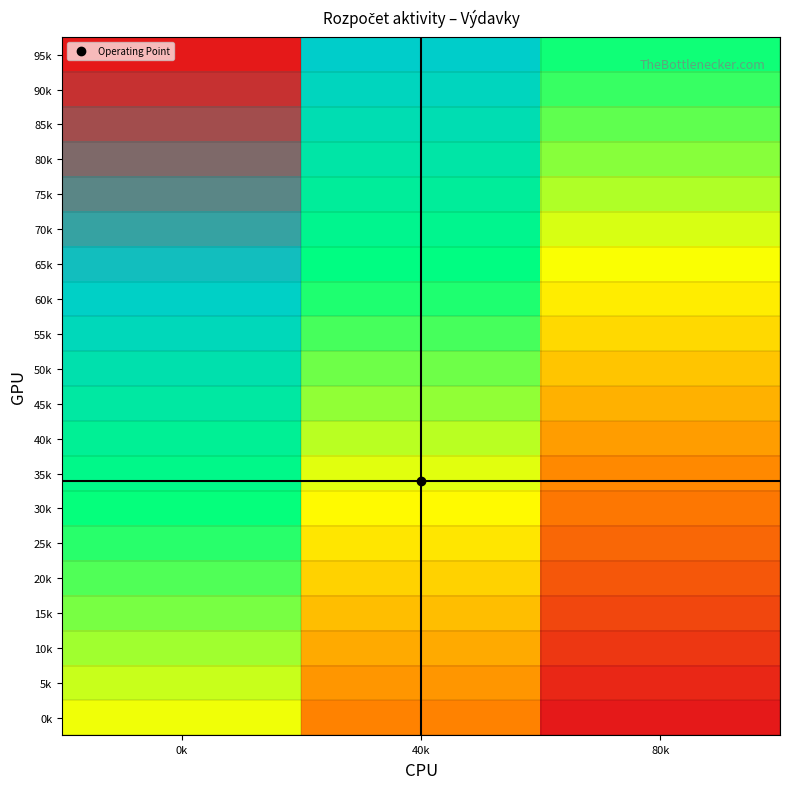

Reading left to right, transcribe all the data shown in this chart.

0k: 0k=0.0	40k=-0.3	80k=-0.7
5k: 0k=0.1	40k=-0.3	80k=-0.6
10k: 0k=0.1	40k=-0.2	80k=-0.6
15k: 0k=0.2	40k=-0.2	80k=-0.5
20k: 0k=0.2	40k=-0.1	80k=-0.5
25k: 0k=0.3	40k=-0.1	80k=-0.4
30k: 0k=0.3	40k=-0.0	80k=-0.4
35k: 0k=0.4	40k=0.0	80k=-0.3
40k: 0k=0.4	40k=0.1	80k=-0.3
45k: 0k=0.5	40k=0.1	80k=-0.2
50k: 0k=0.5	40k=0.2	80k=-0.2
55k: 0k=0.6	40k=0.2	80k=-0.1
60k: 0k=0.6	40k=0.3	80k=-0.1
65k: 0k=0.7	40k=0.3	80k=-0.0
70k: 0k=0.7	40k=0.4	80k=0.0
75k: 0k=0.8	40k=0.4	80k=0.1
80k: 0k=0.8	40k=0.5	80k=0.1
85k: 0k=0.9	40k=0.5	80k=0.2
90k: 0k=0.9	40k=0.6	80k=0.2
95k: 0k=1.0	40k=0.7	80k=0.3